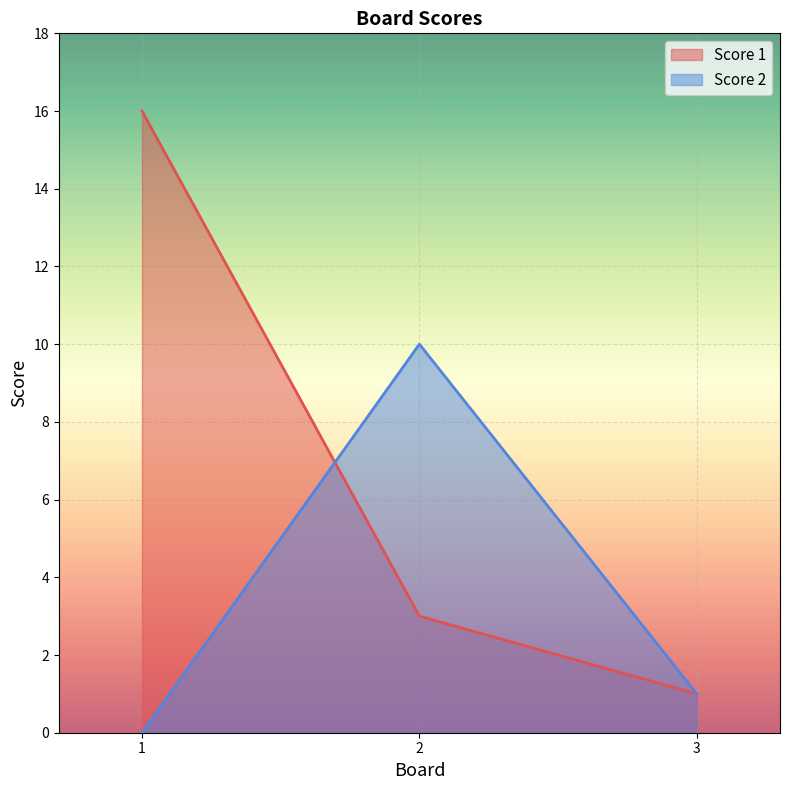

What is the maximum value shown in the chart?

16